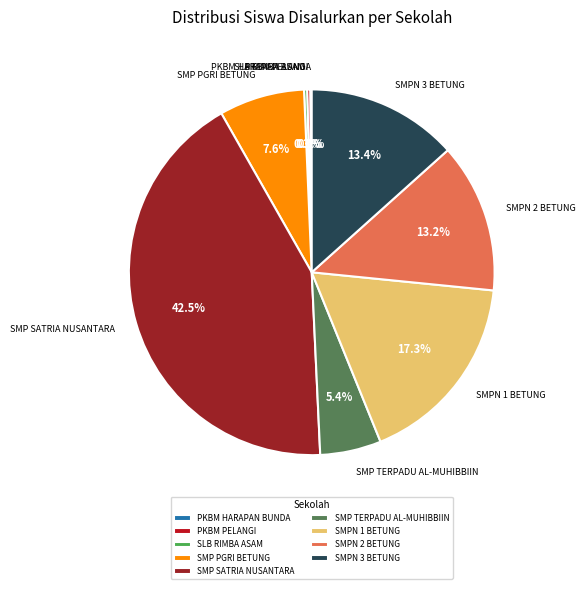

Between SMP TERPADU AL-MUHIBBIIN and SMP SATRIA NUSANTARA, which is larger?

SMP SATRIA NUSANTARA